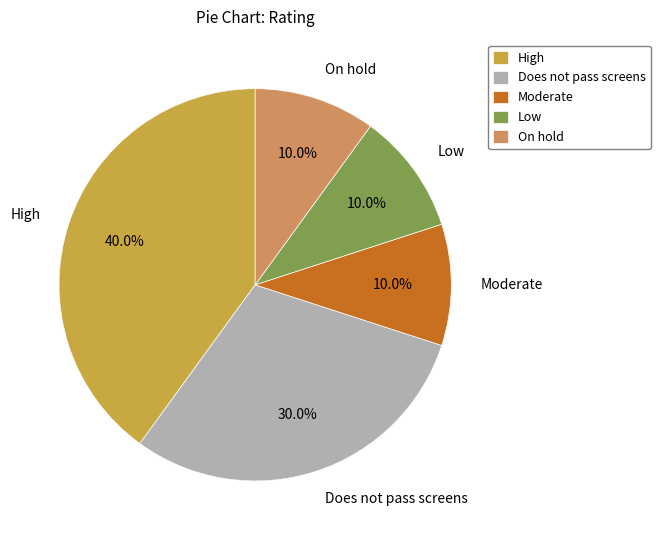

Is Low the majority of the pie?

No